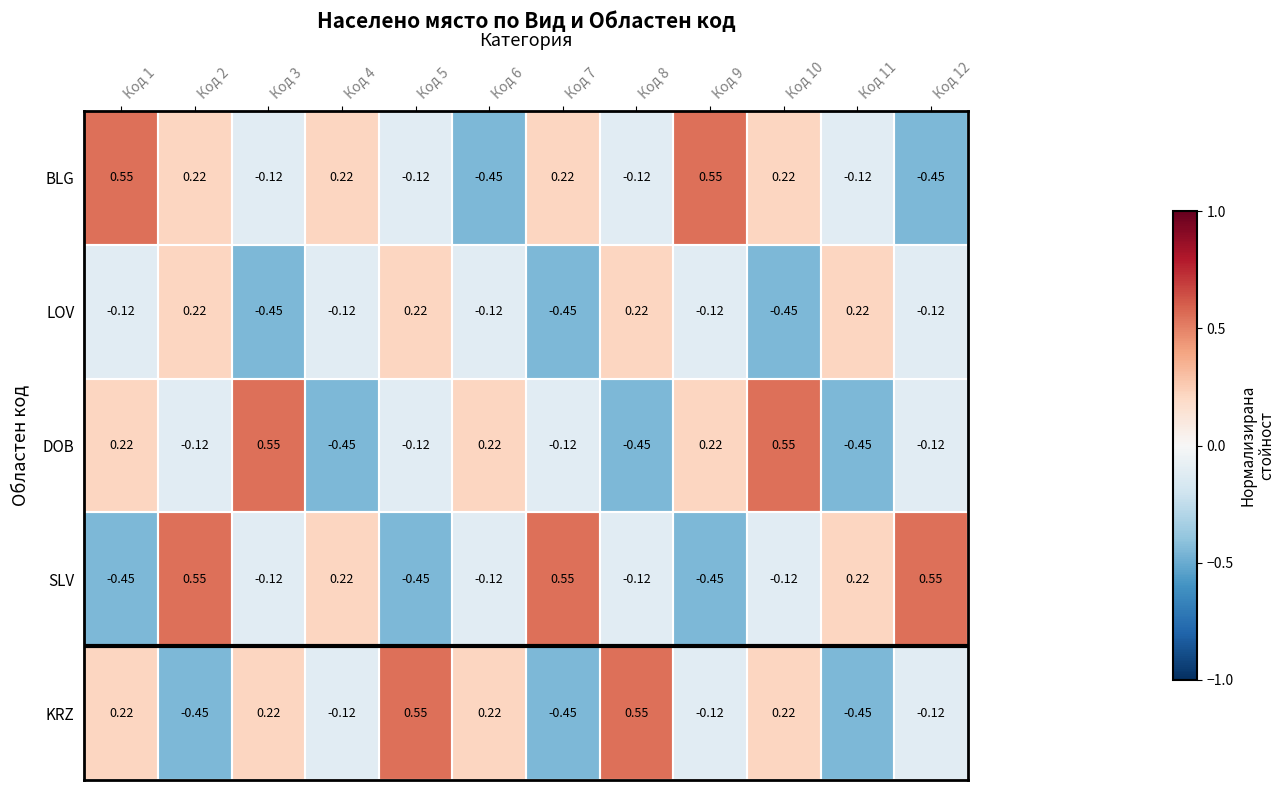

Which series has the largest total across all categories?

BLG